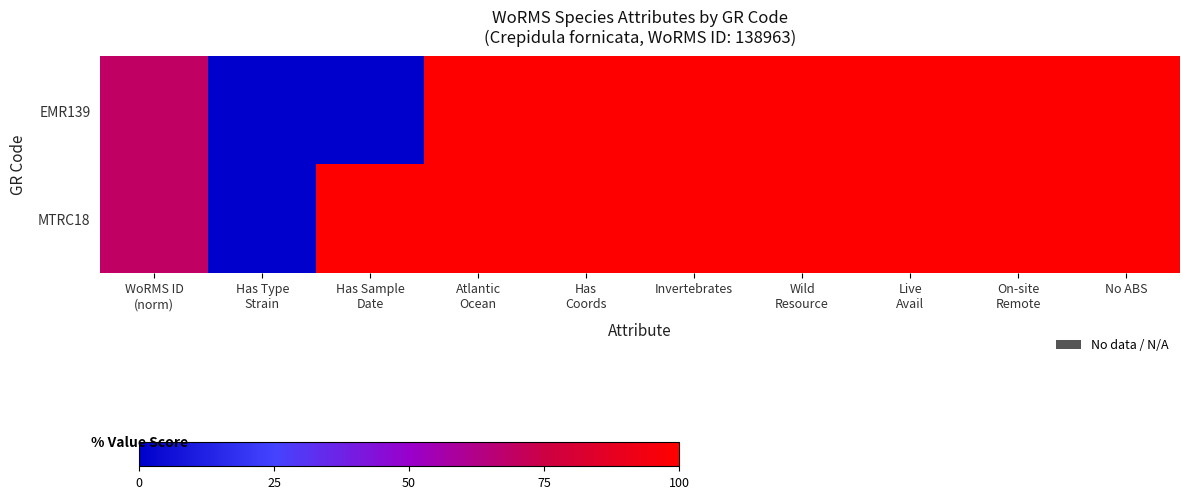

At Has Type Strain, list the series in order from smallest to largest.

EMR139, MTRC18